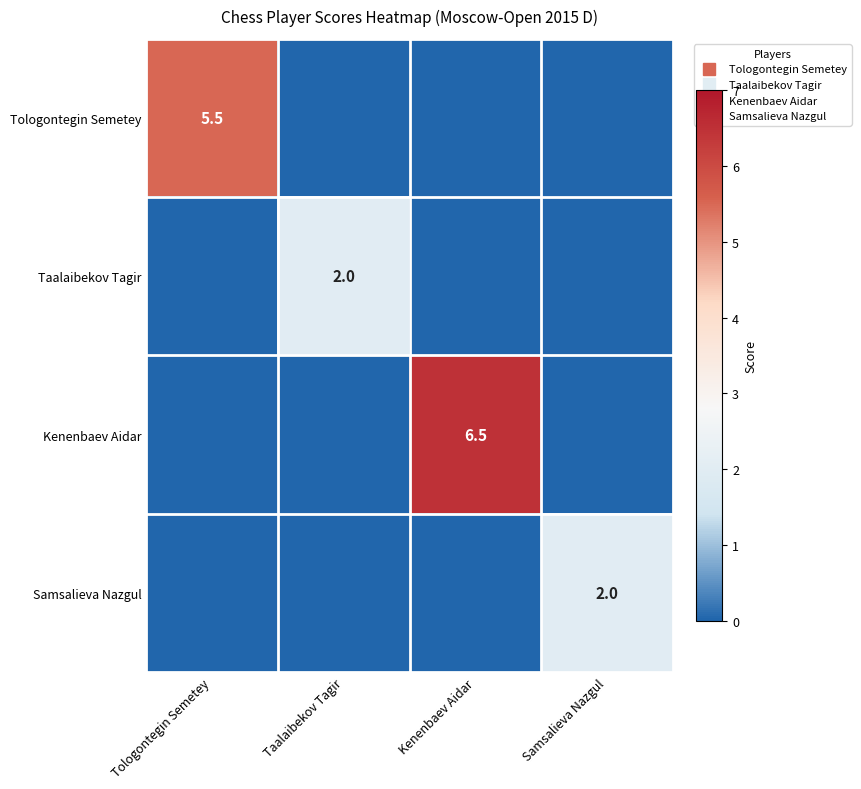

At which label is Taalaibekov Tagir closest to 1?

Tologontegin Semetey